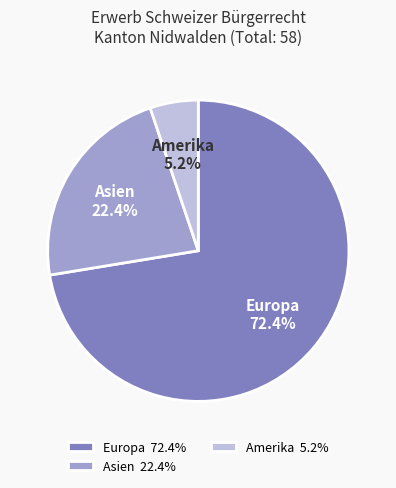

To the nearest percent, what is the difference between the largest and smallest slice percentages?

67%